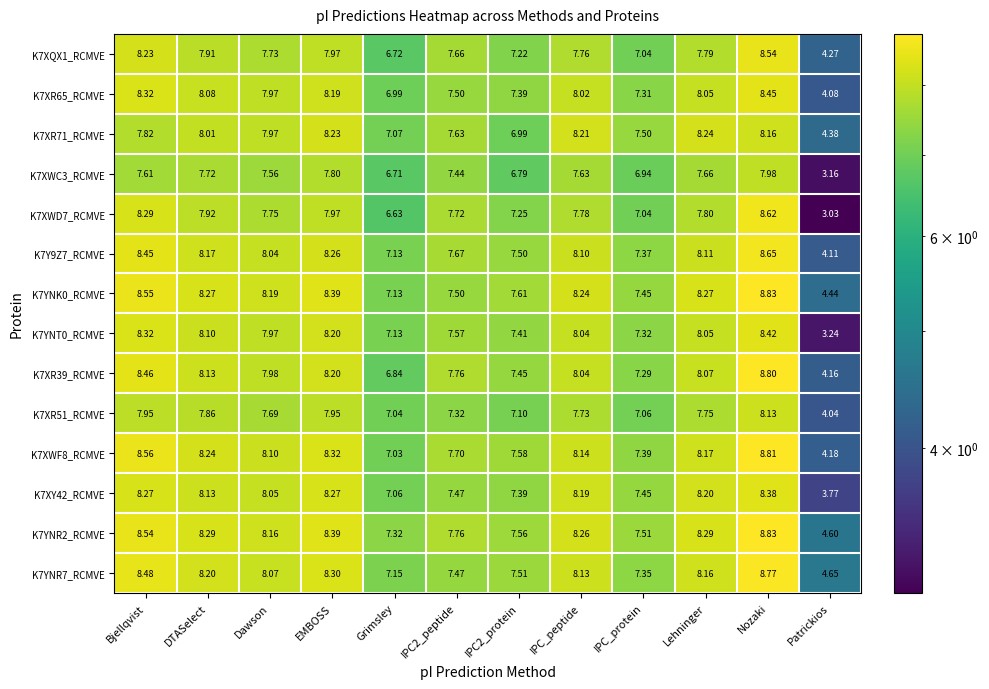

Which series has the widest spread of values?

K7XWD7_RCMVE